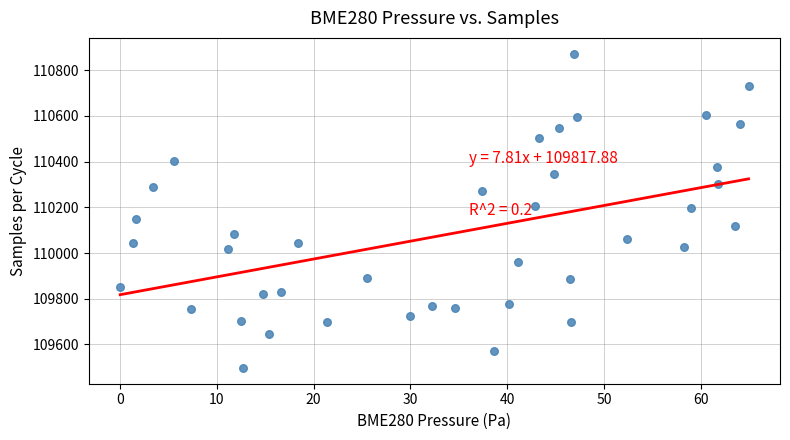

What is the range of Y values (max minus min)?

1376